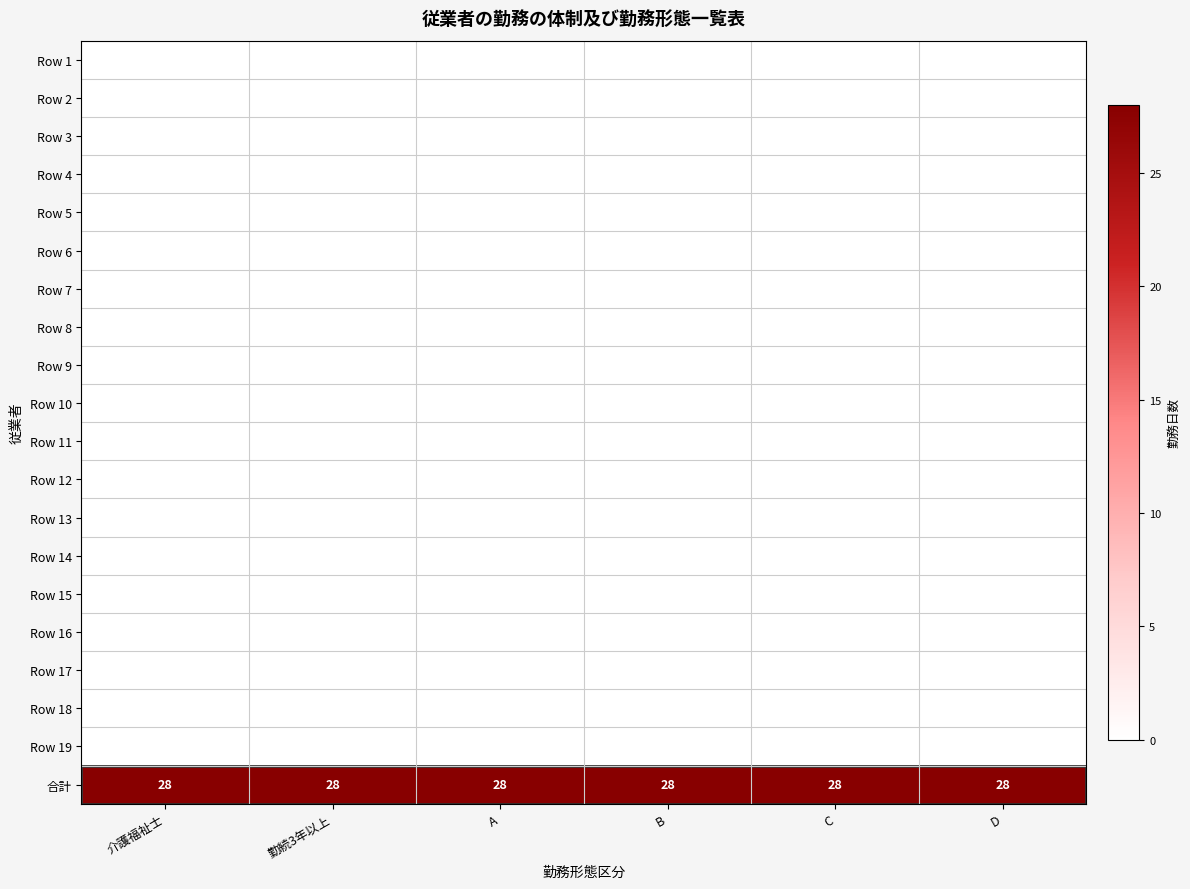

True or false: 合計 has a value of 28 at 勤続3年以上.

True